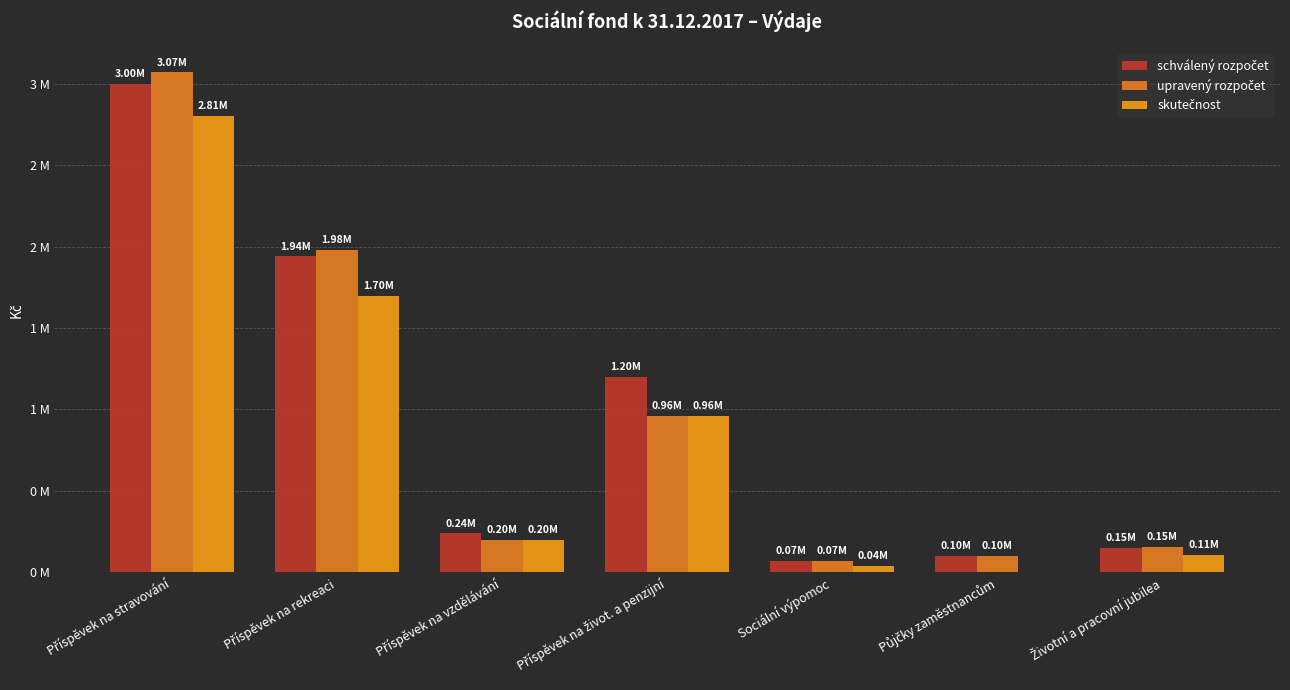

Does the chart contain stacked bars?

No